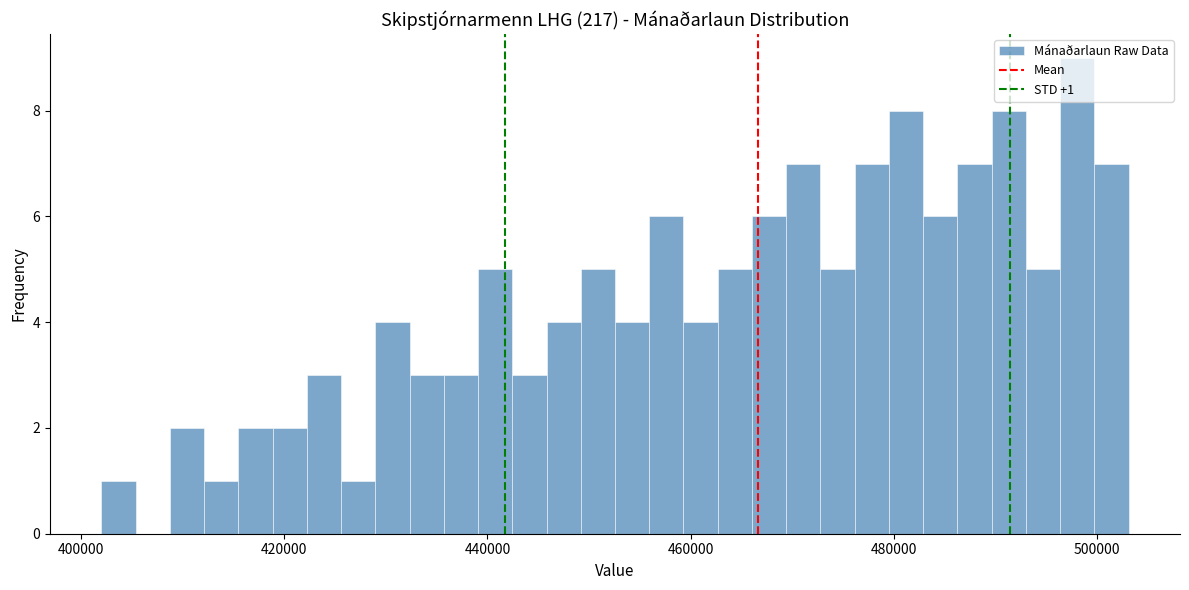

Read against the x-axis, roughly where is the centre of the tallest bar?

498000